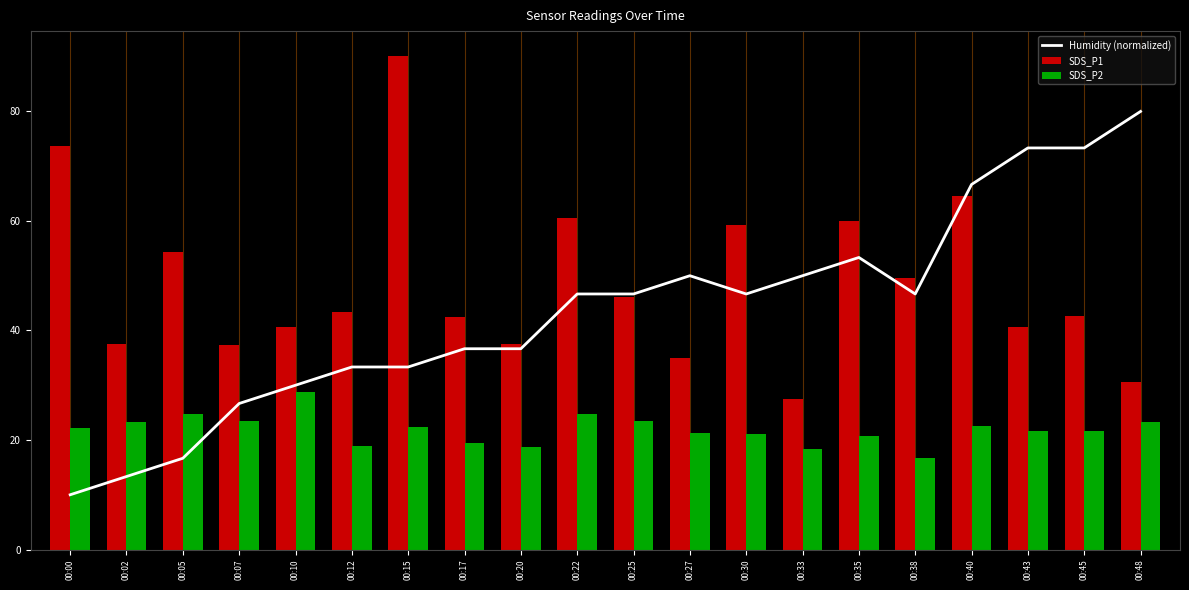

What value does the SDS_P1 series have at 00:12?

43.4